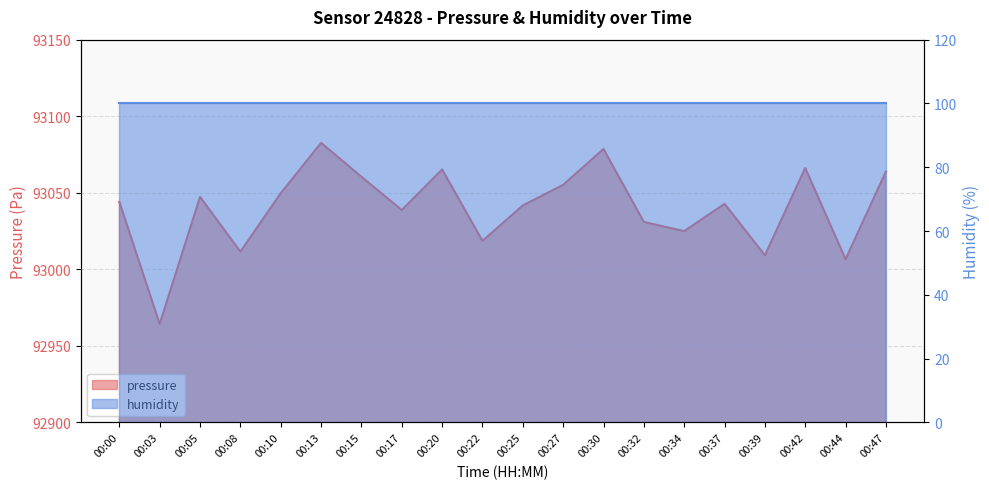

How many points are higher than both their immediate neighbors (excluding endpoints)?

6